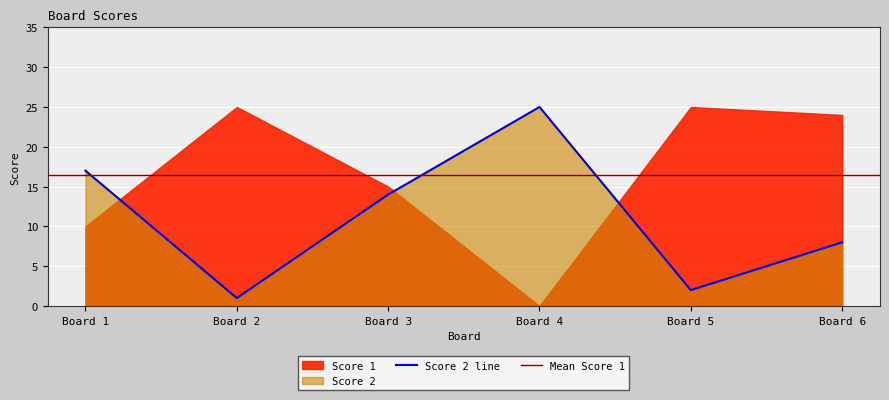

True or false: Score 2 line has a value of 25 at Board 4.

True